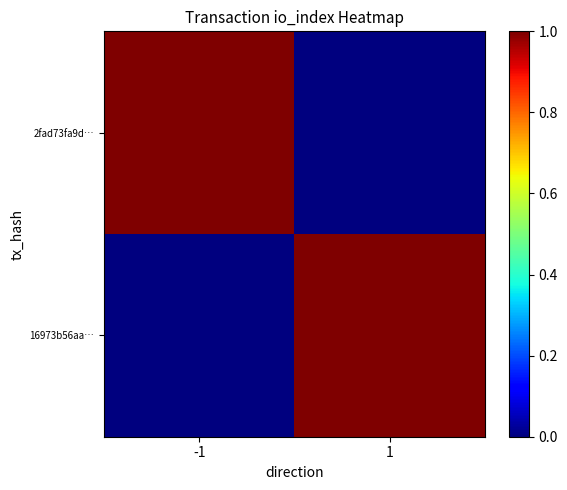

Between 1 and -1, which is larger?

-1